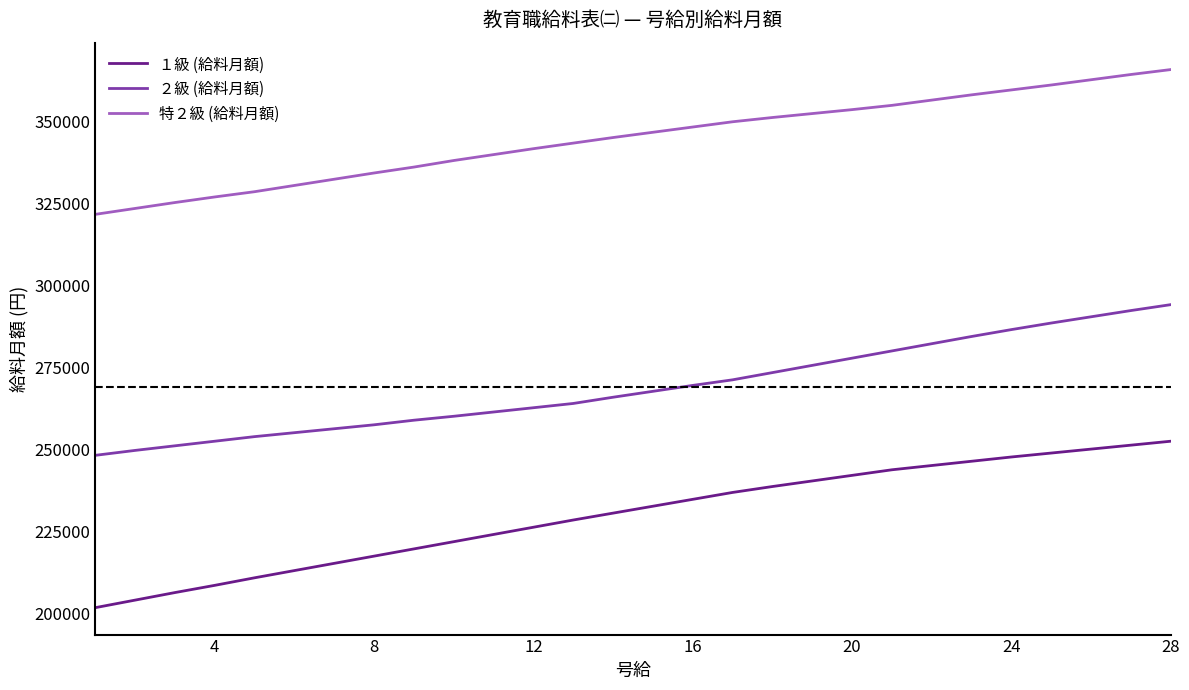

Which series has the largest total across all categories?

特２級 (給料月額)